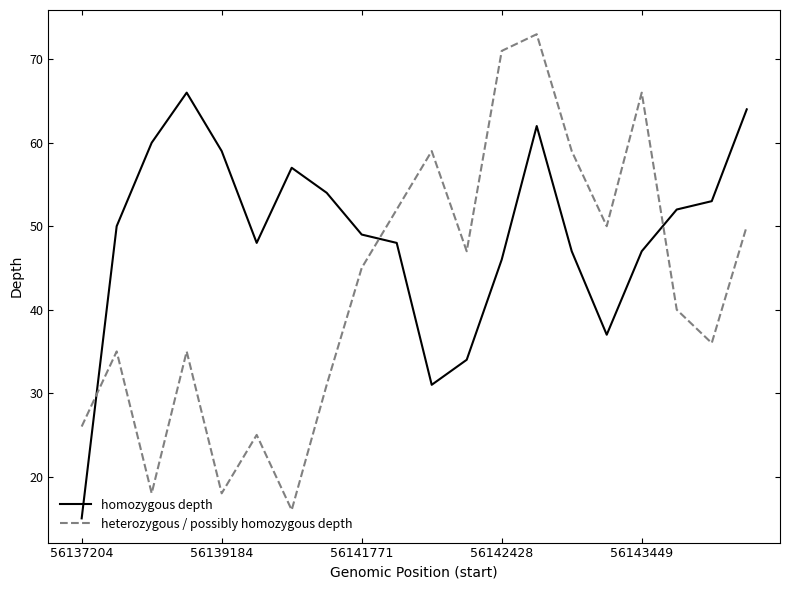

At how many categories does at least one series exceed 31?

19